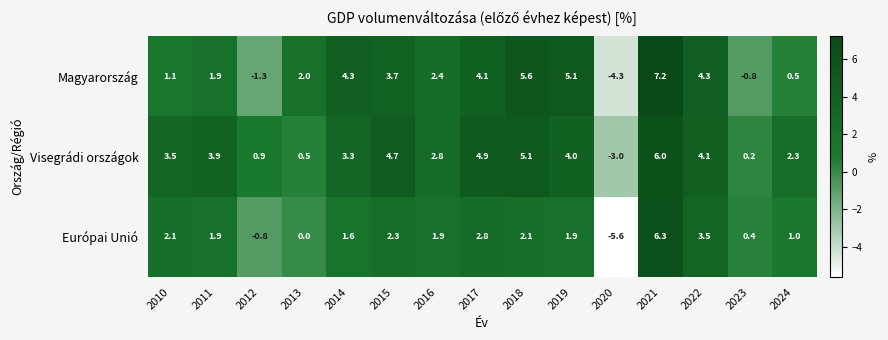

Rank the series at 2014 from highest to lowest value.

Magyarország, Visegrádi országok, Európai Unió